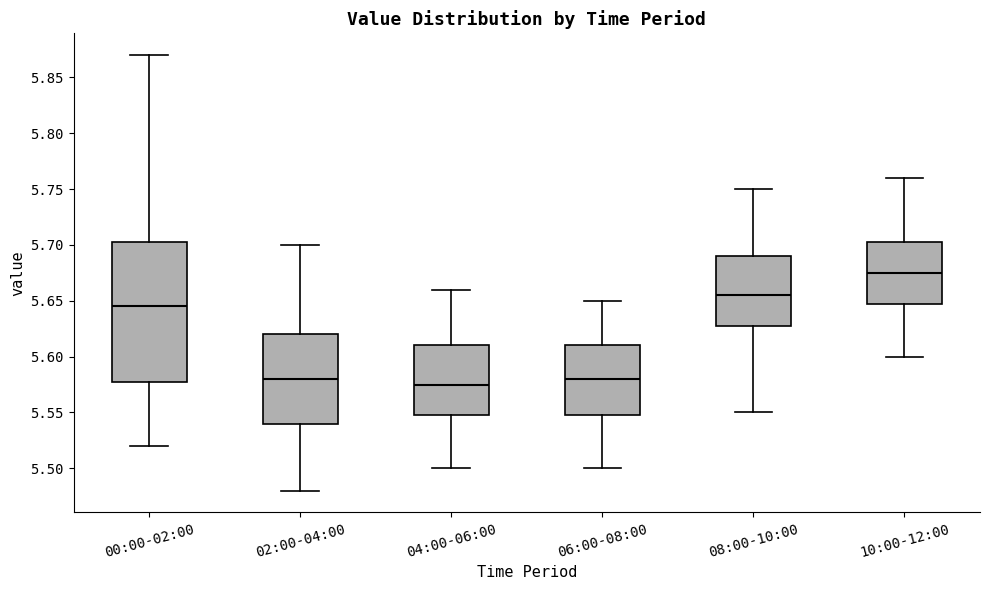

Where is the upper edge of the box for 08:00-10:00 on the y-axis? The values are not printed on the chart, so give them approximately, as read against the axis.

5.690